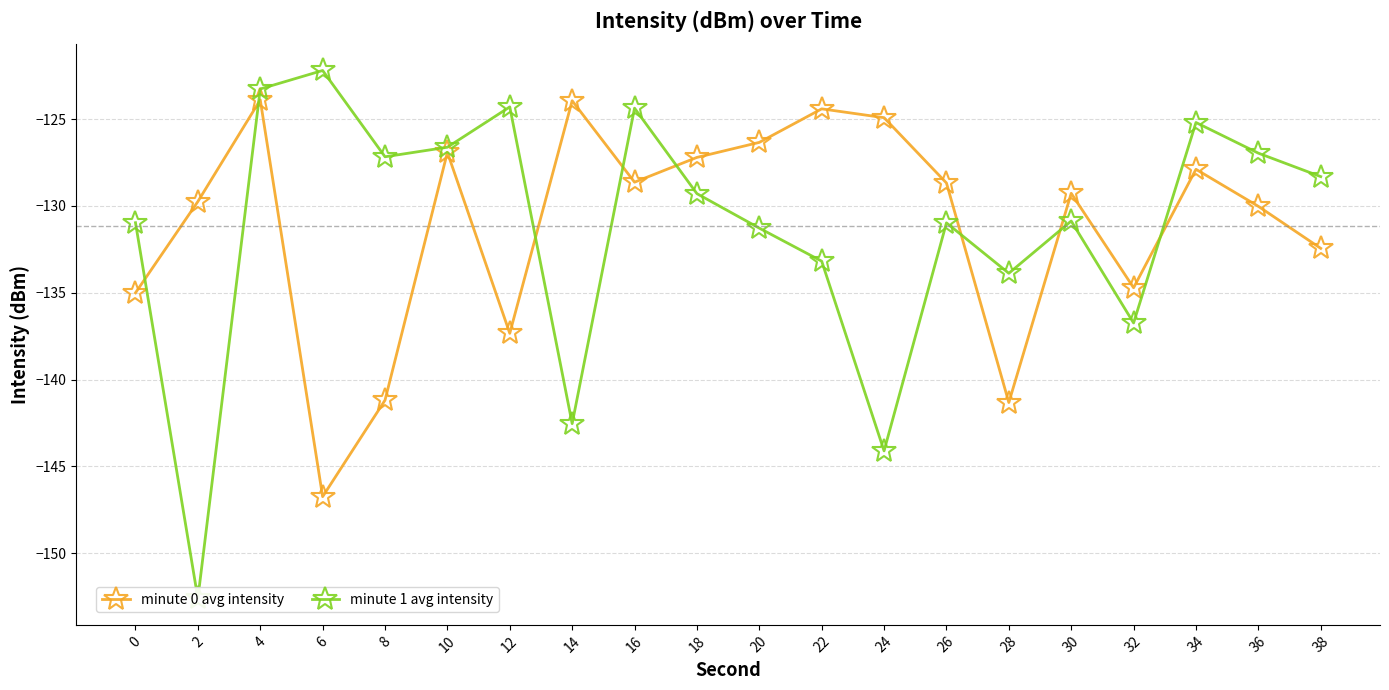

Reading right to left, extract all data points from this chart.

minute 0 avg intensity: -132.4	-130.0	-127.9	-134.7	-129.3	-141.3	-128.7	-124.9	-124.4	-126.3	-127.2	-128.6	-123.9	-137.3	-126.9	-141.2	-146.7	-123.9	-129.7	-135.0
minute 1 avg intensity: -128.3	-127.0	-125.2	-136.7	-130.9	-133.9	-131.0	-144.1	-133.2	-131.3	-129.3	-124.4	-142.5	-124.3	-126.6	-127.2	-122.2	-123.3	-152.6	-131.0